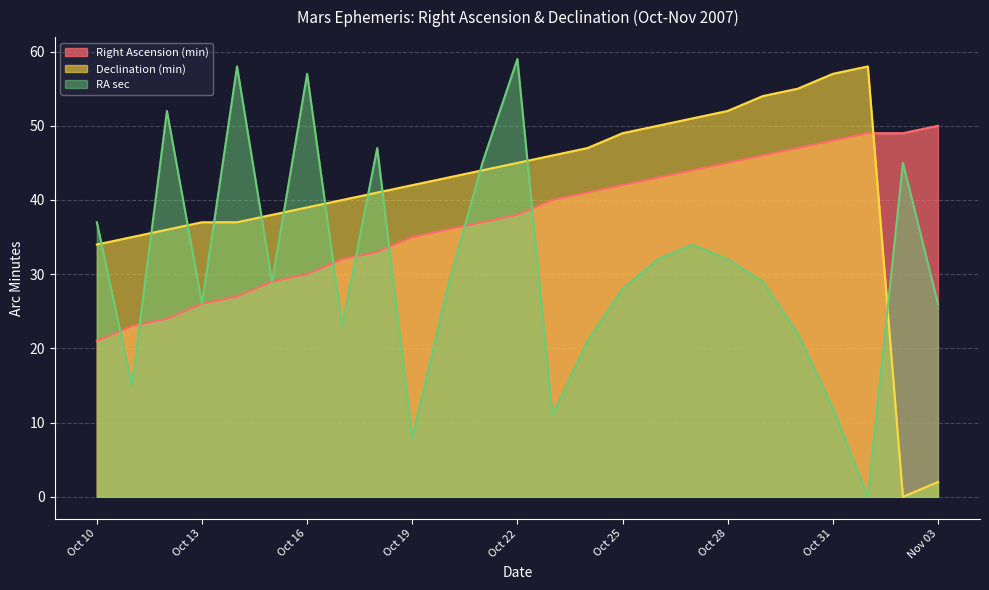

True or false: RA sec and Declination (min) cross at least once.

True